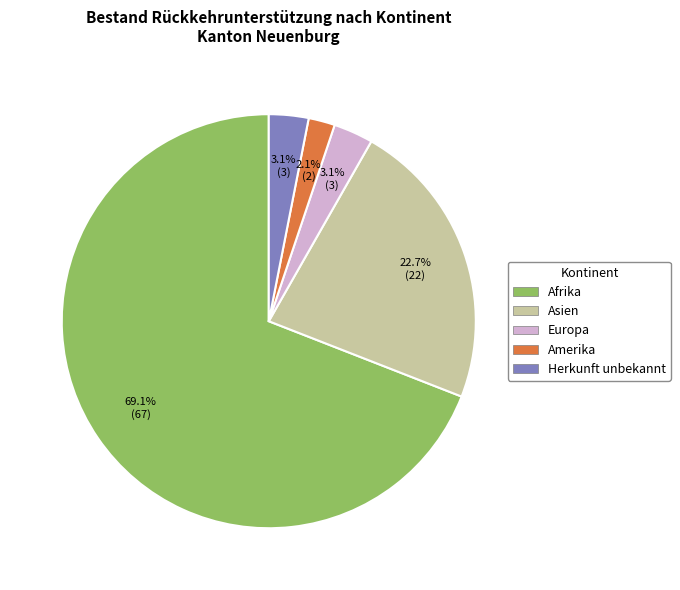

How many segments does this pie chart have?

5